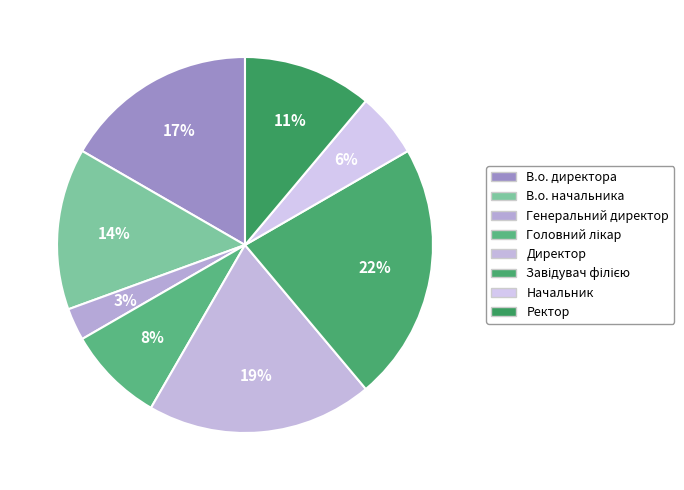

Which has a higher value, Ректор or Генеральний директор?

Ректор